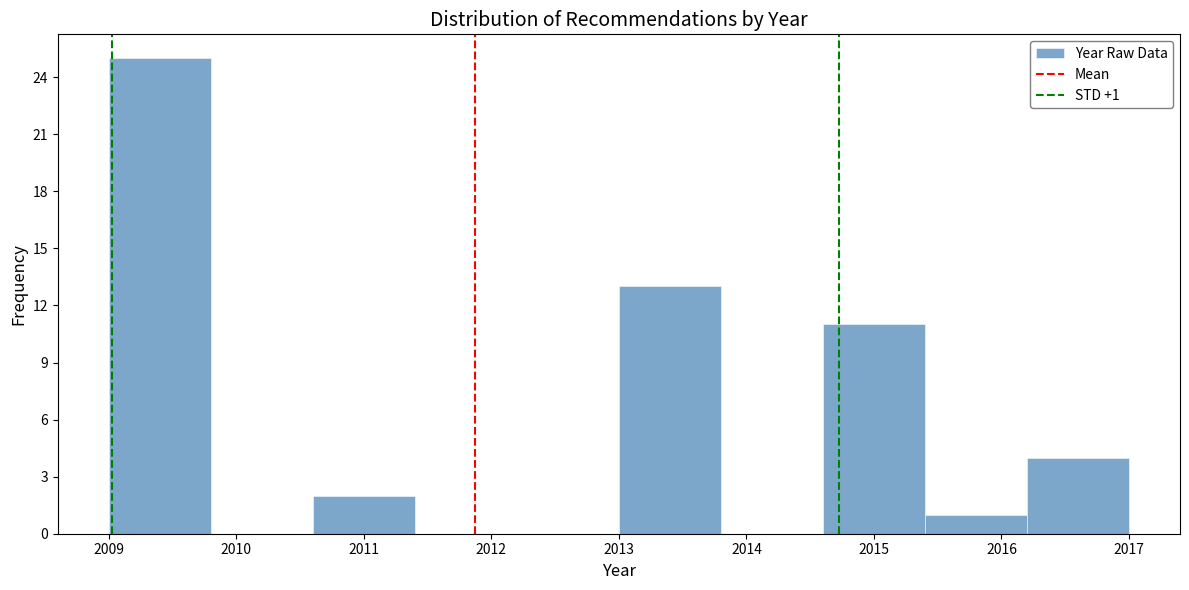

Which range on the x-axis has the tallest bar?

2009.0 to 2009.8